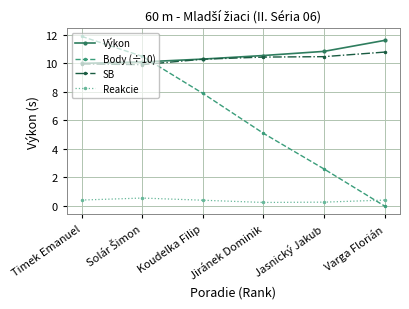

How many data points does each series have?

6